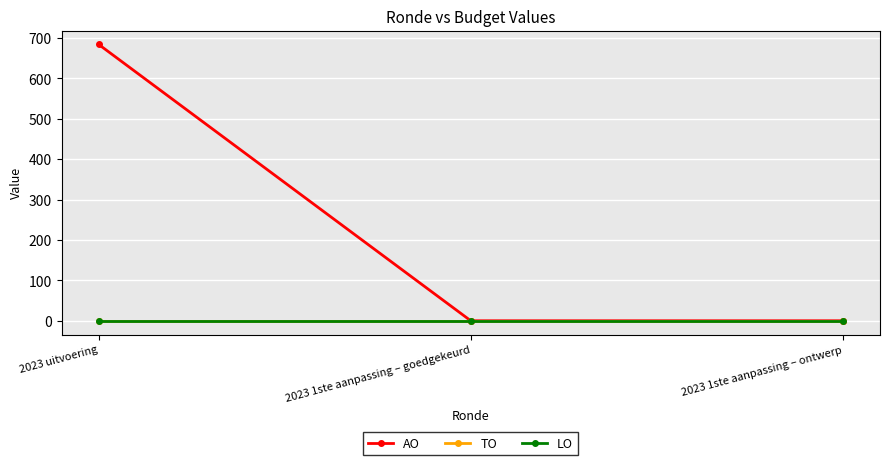

The TO series shows 0 at 2023 1ste aanpassing – goedgekeurd. True or false?

True